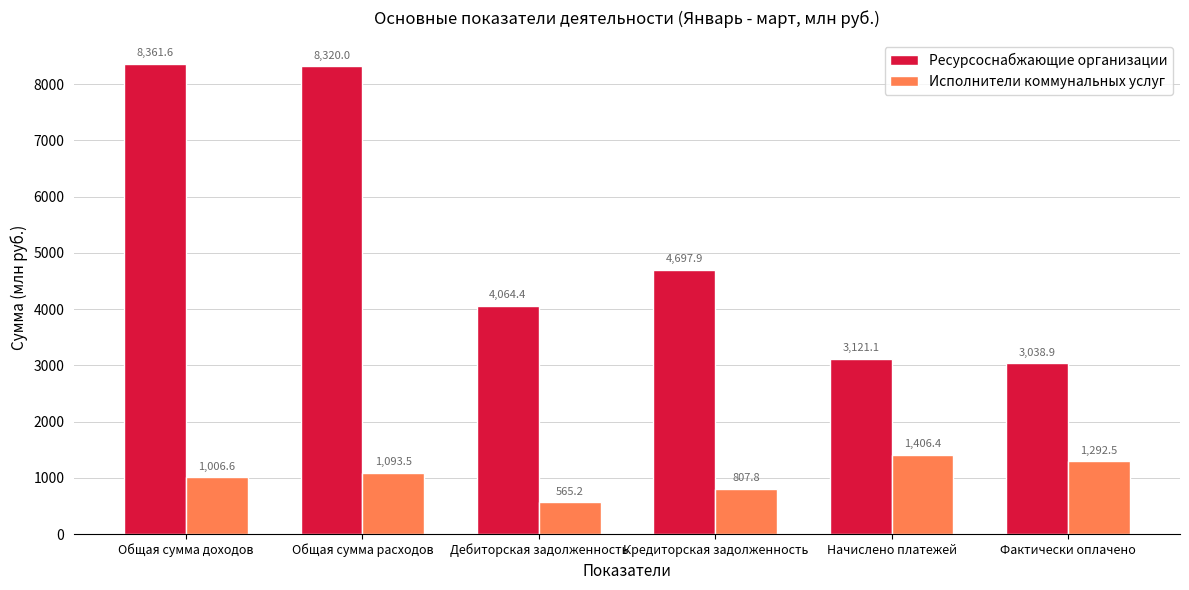

At which label is Ресурсоснабжающие организации closest to 5700?

Кредиторская задолженность